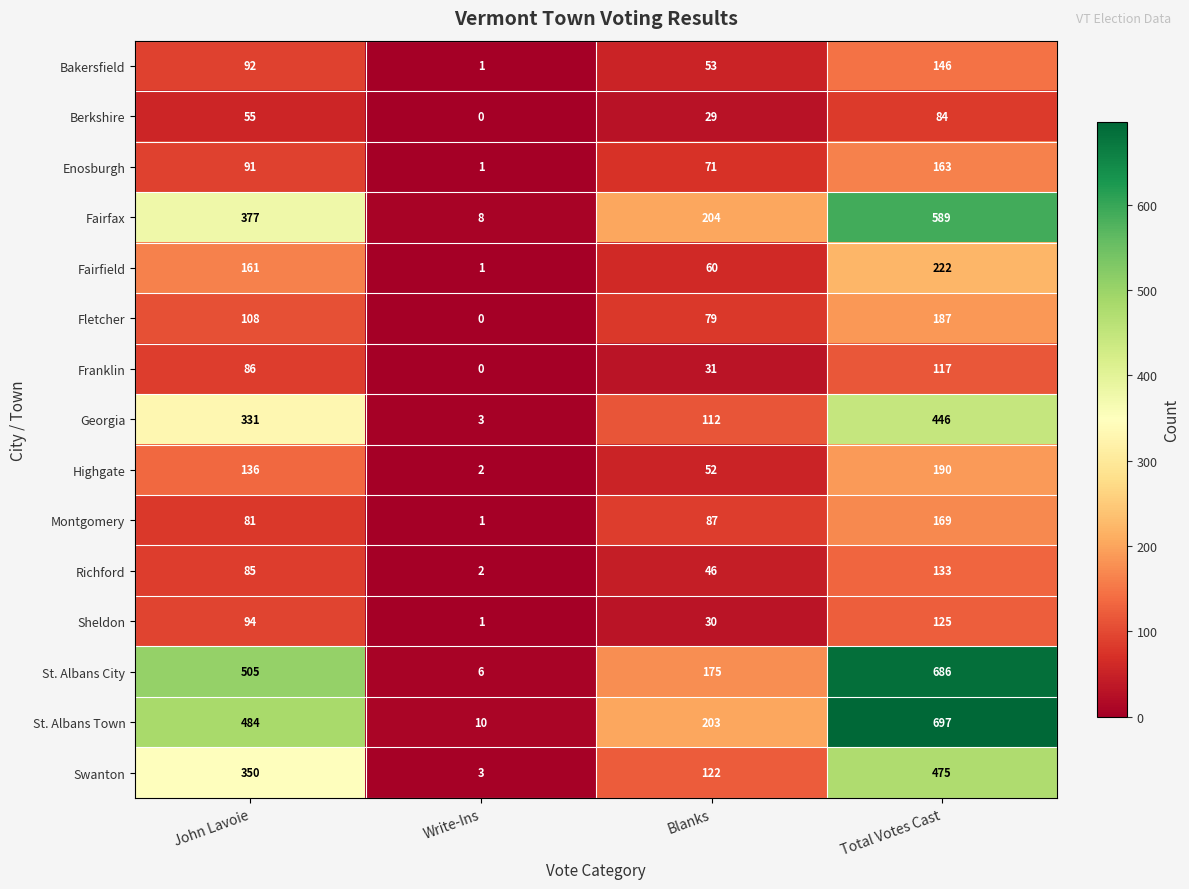

The Berkshire series shows 29 at Blanks. True or false?

True